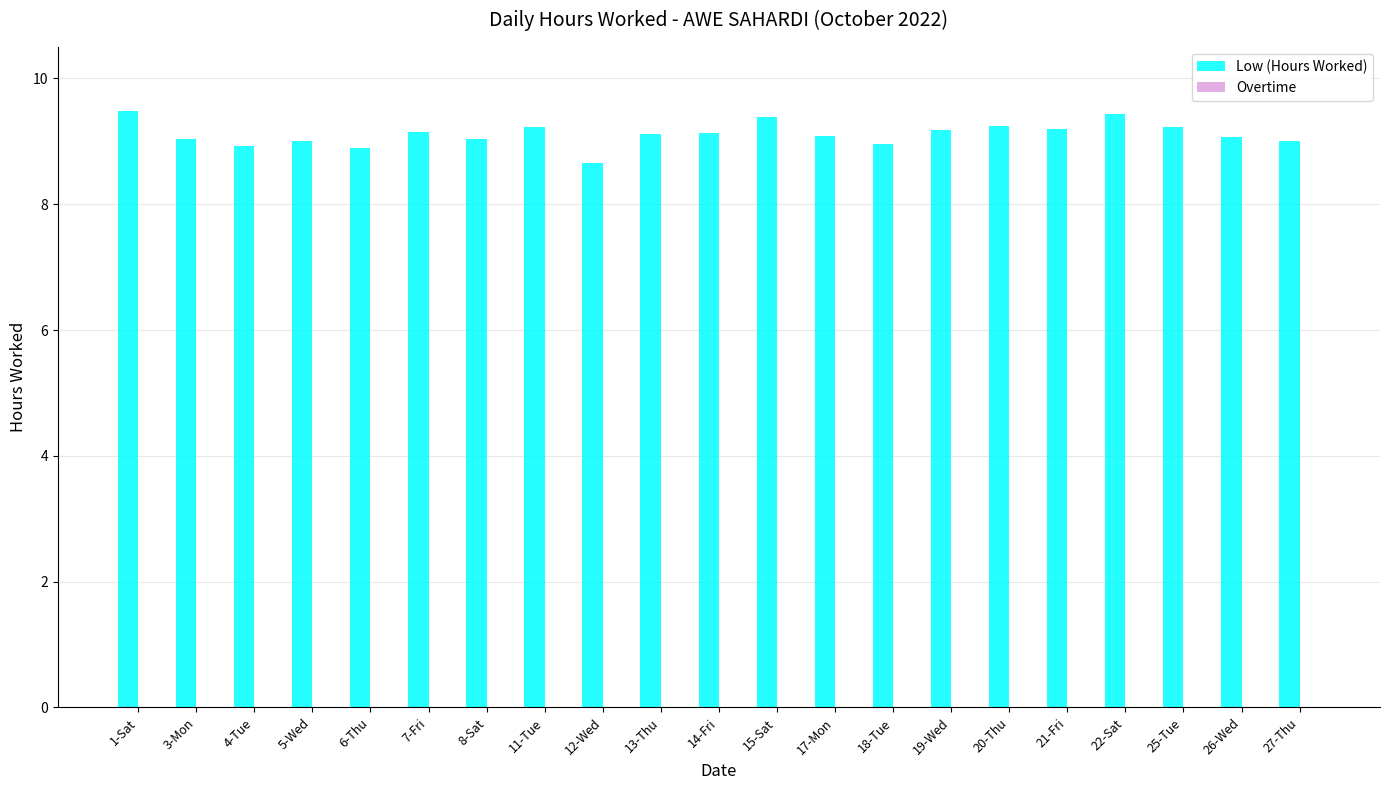

True or false: the data shows 9.0 at 27-Thu.

True